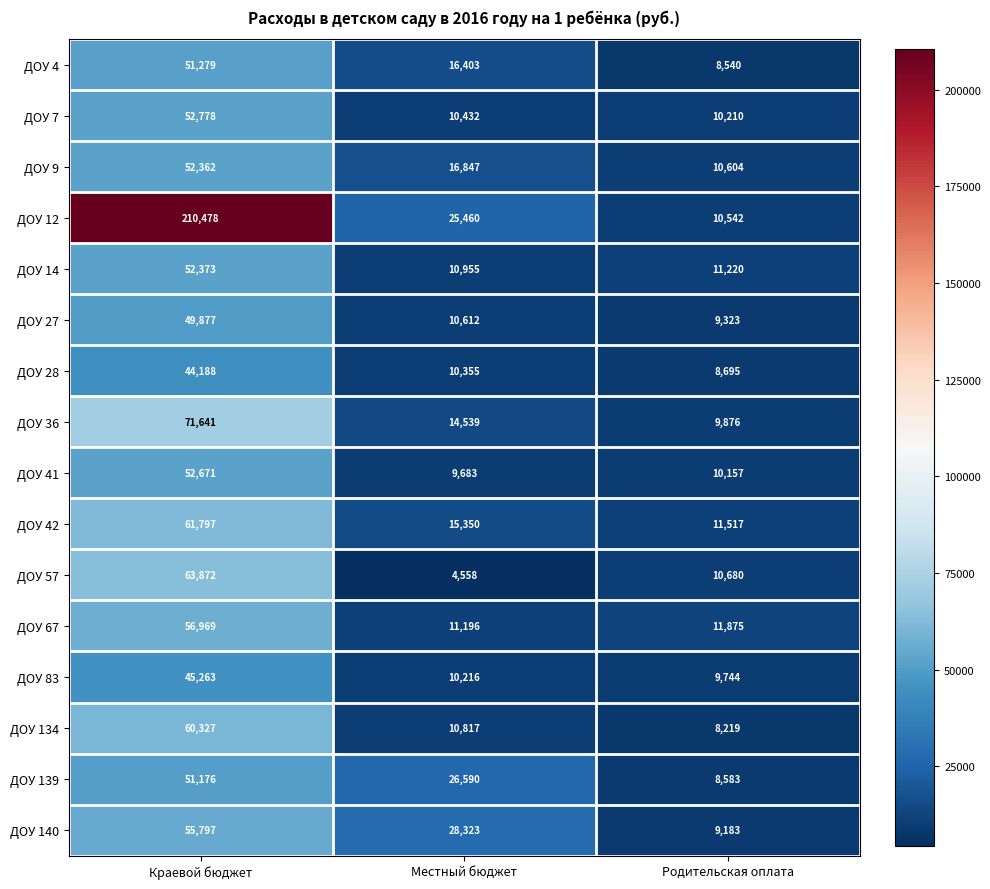

What is the difference between the highest and lowest values at Родительская оплата?

3656